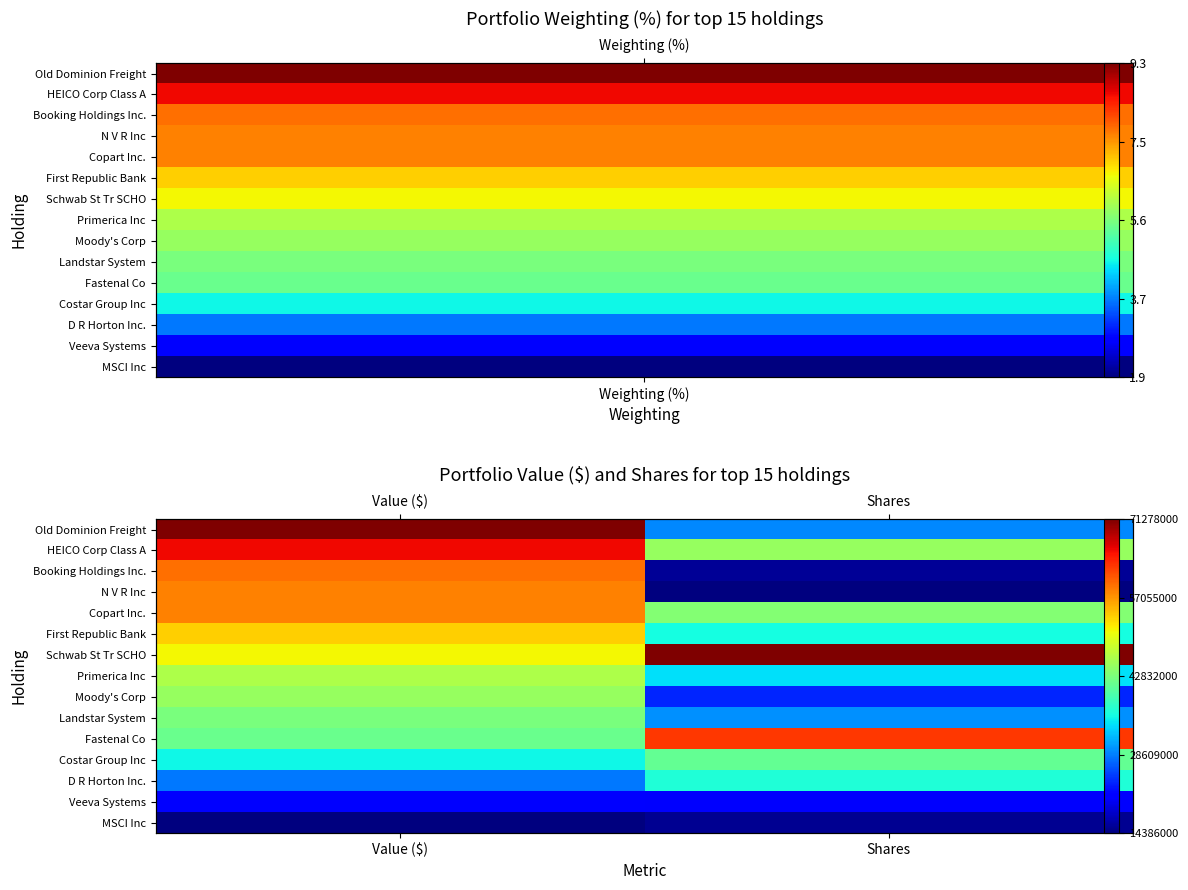

The Landstar System series shows 0.5 at Shares. True or false?

False